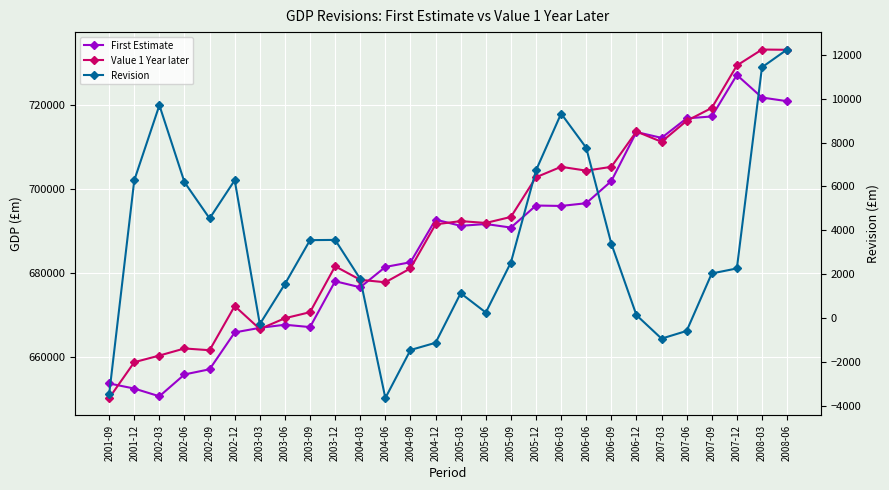

Which category has the highest value in the Value 1 Year later series?

2008-03